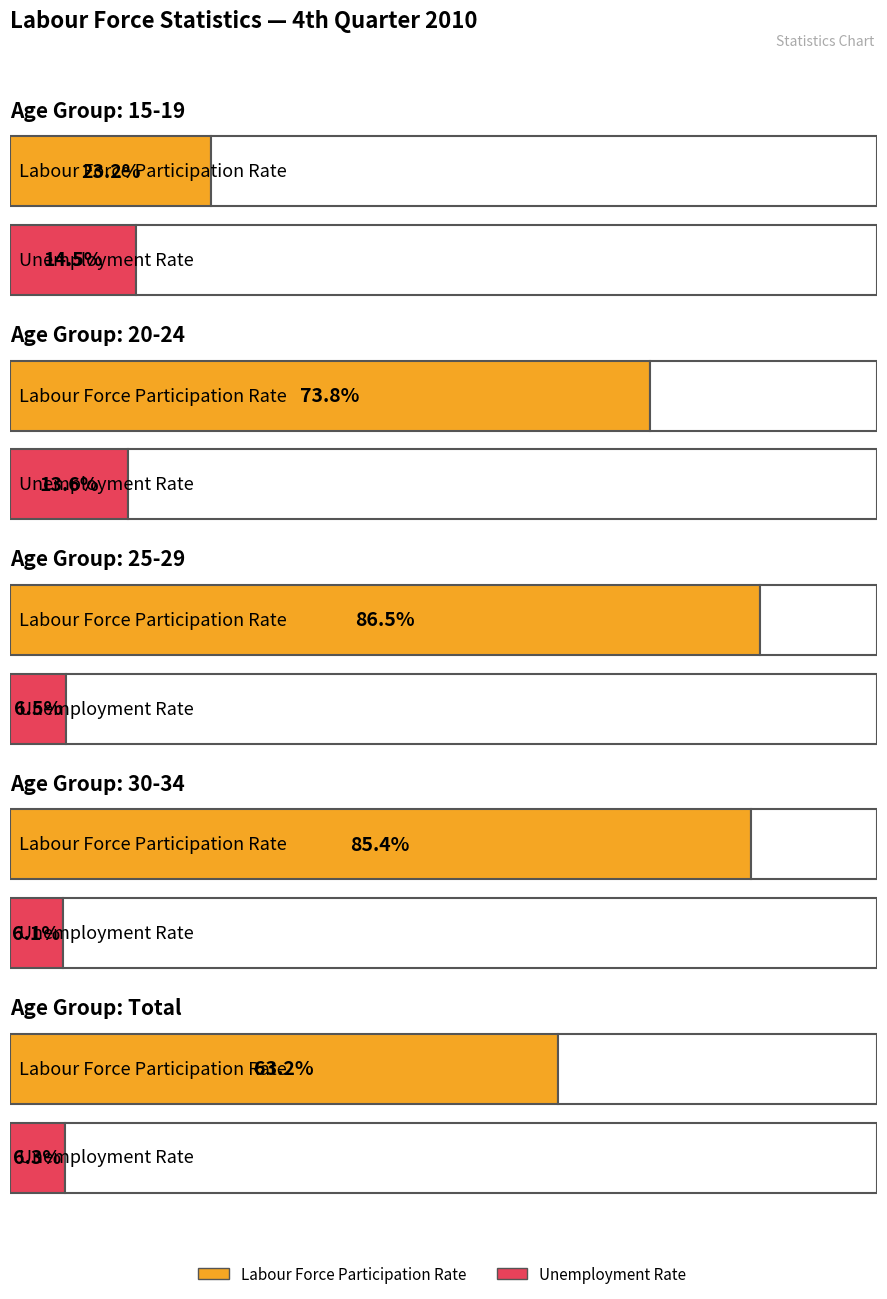

What is the value of the Labour Force Participation Rate bar at the 1st from the left?

23.2